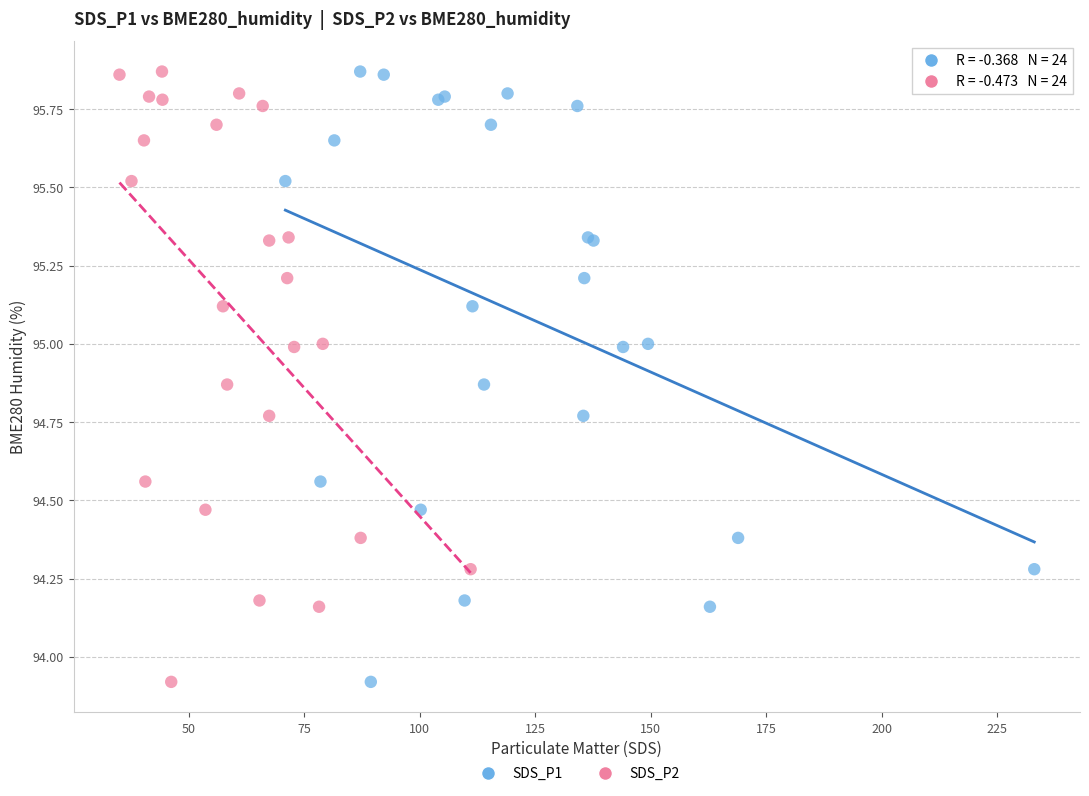

What are all the series names shown in the legend?

SDS_P1, SDS_P2